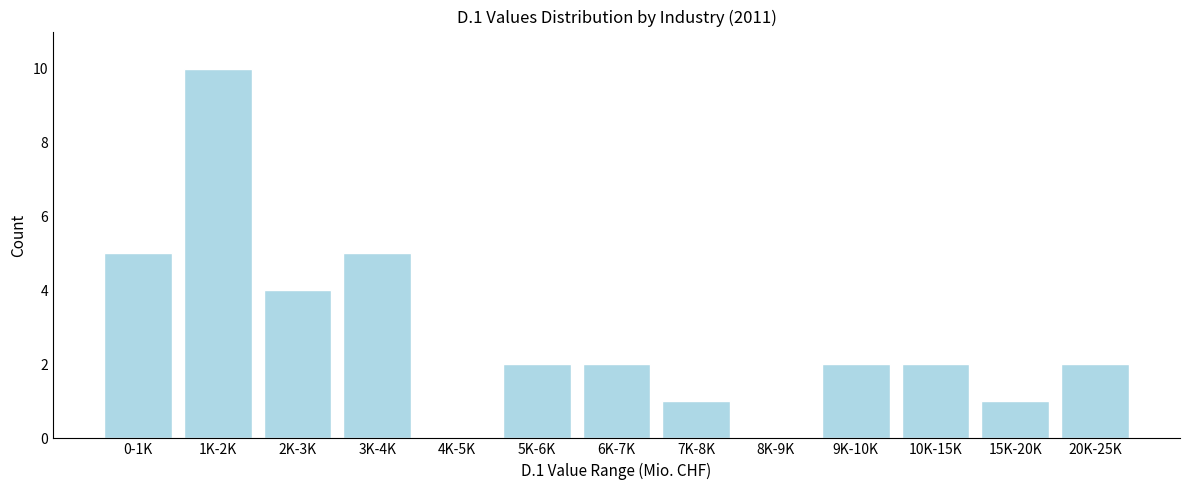

Reading left to right, transcribe all the data shown in this chart.

0-1K=5	1K-2K=10	2K-3K=4	3K-4K=5	4K-5K=0	5K-6K=2	6K-7K=2	7K-8K=1	8K-9K=0	9K-10K=2	10K-15K=2	15K-20K=1	20K-25K=2